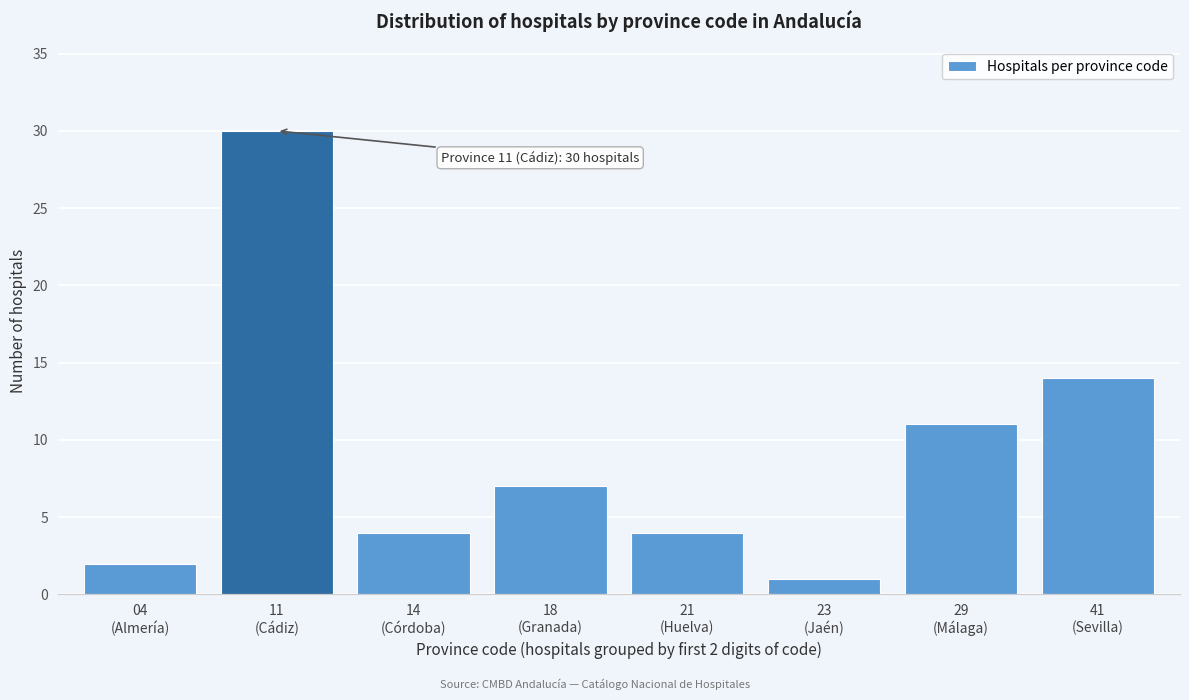

Reading left to right, transcribe all the data shown in this chart.

2	30	4	7	4	1	11	14